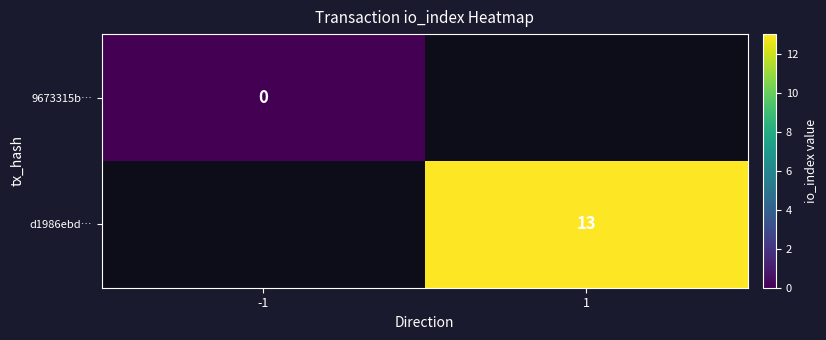

Is it true that d1986ebd… equals 6 at 1?

False